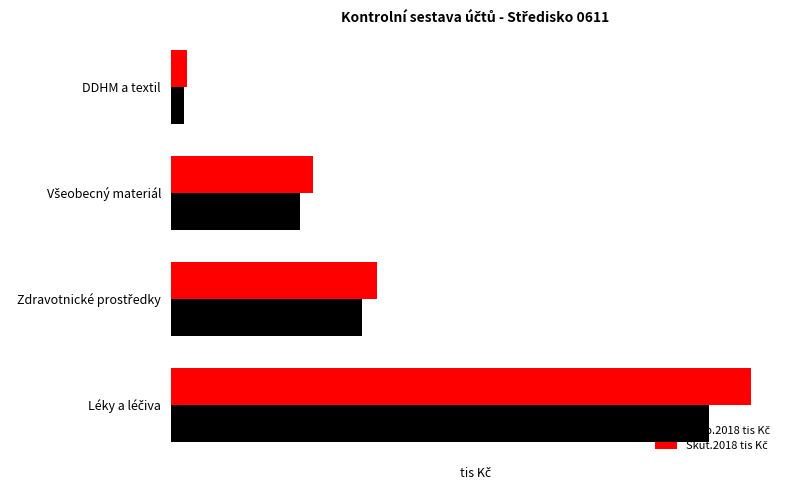

How many bars are there in each group?

2